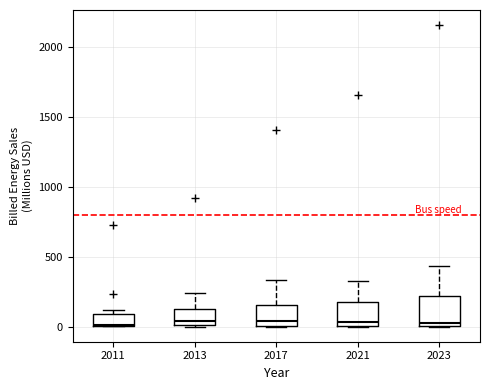

Reading left to right, read every box against the y-axis: the position of its median line, the range the box covers, and the ends of its whiskers. The values are not printed on the chart, so give them approximately, as read against the axis.

2011: median 0, box 0 to 100, whiskers 0 to 100 (just above the box's upper edge)
2013: median 50, box 0 to 100, whiskers 0 to 250
2017: median 50, box 0 to 150, whiskers 0 to 350
2021: median 50, box 0 to 200, whiskers 0 to 350
2023: median 0 (just above the box's lower edge), box 0 to 200, whiskers 0 to 450